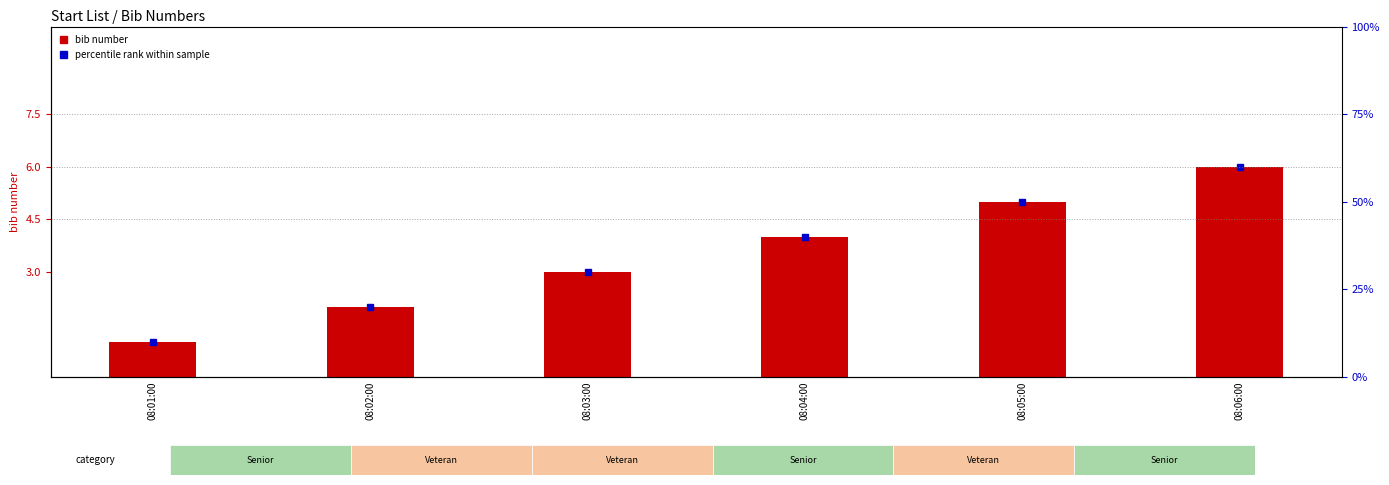

What is the minimum value shown in the chart?

1